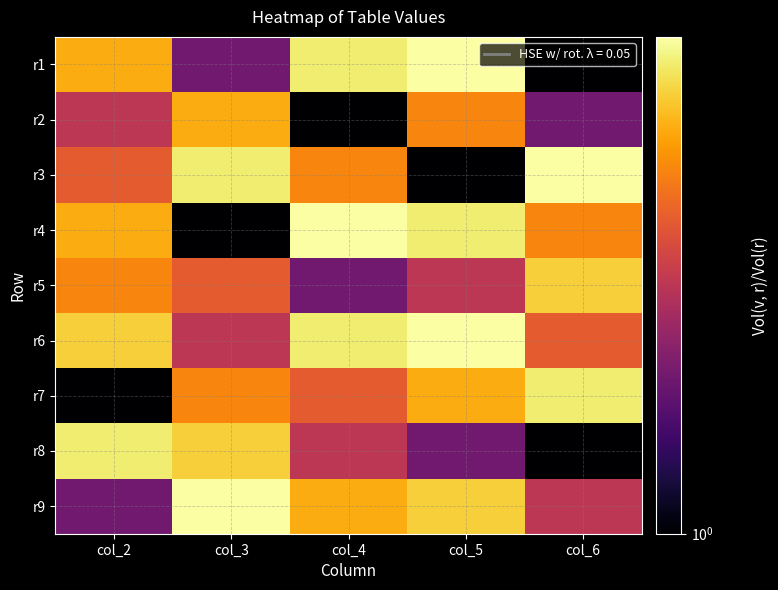

Reading left to right, transcribe all the data shown in this chart.

r1: col_2=6	col_3=2	col_4=8	col_5=9	col_6=1
r2: col_2=3	col_3=6	col_4=1	col_5=5	col_6=2
r3: col_2=4	col_3=8	col_4=5	col_5=1	col_6=9
r4: col_2=6	col_3=1	col_4=9	col_5=8	col_6=5
r5: col_2=5	col_3=4	col_4=2	col_5=3	col_6=7
r6: col_2=7	col_3=3	col_4=8	col_5=9	col_6=4
r7: col_2=1	col_3=5	col_4=4	col_5=6	col_6=8
r8: col_2=8	col_3=7	col_4=3	col_5=2	col_6=1
r9: col_2=2	col_3=9	col_4=6	col_5=7	col_6=3